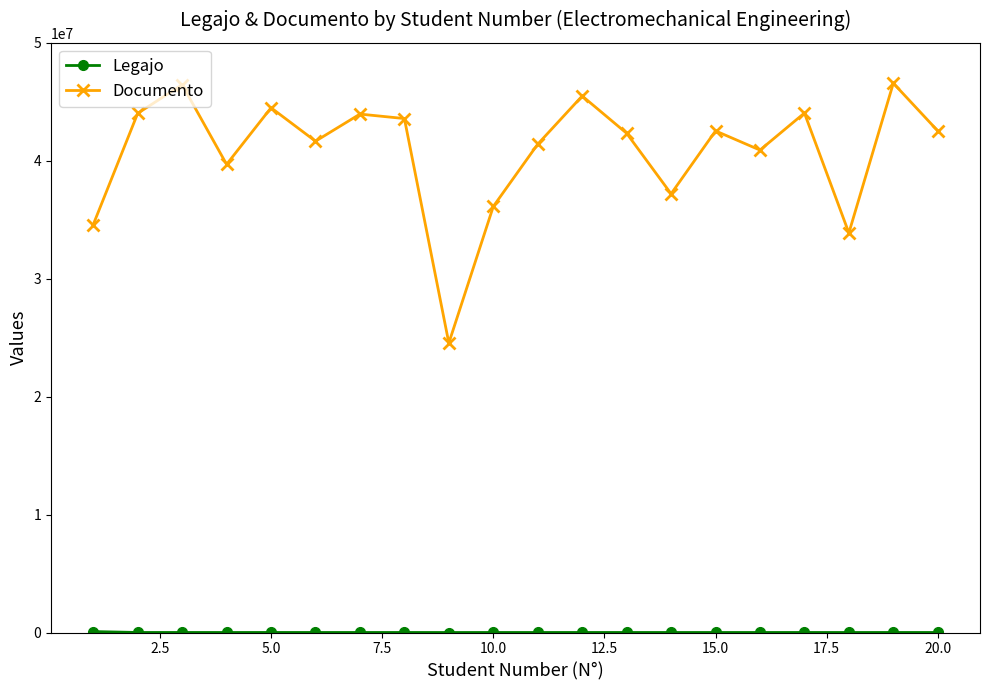

At how many categories does at least one series exceed 28566012?

19